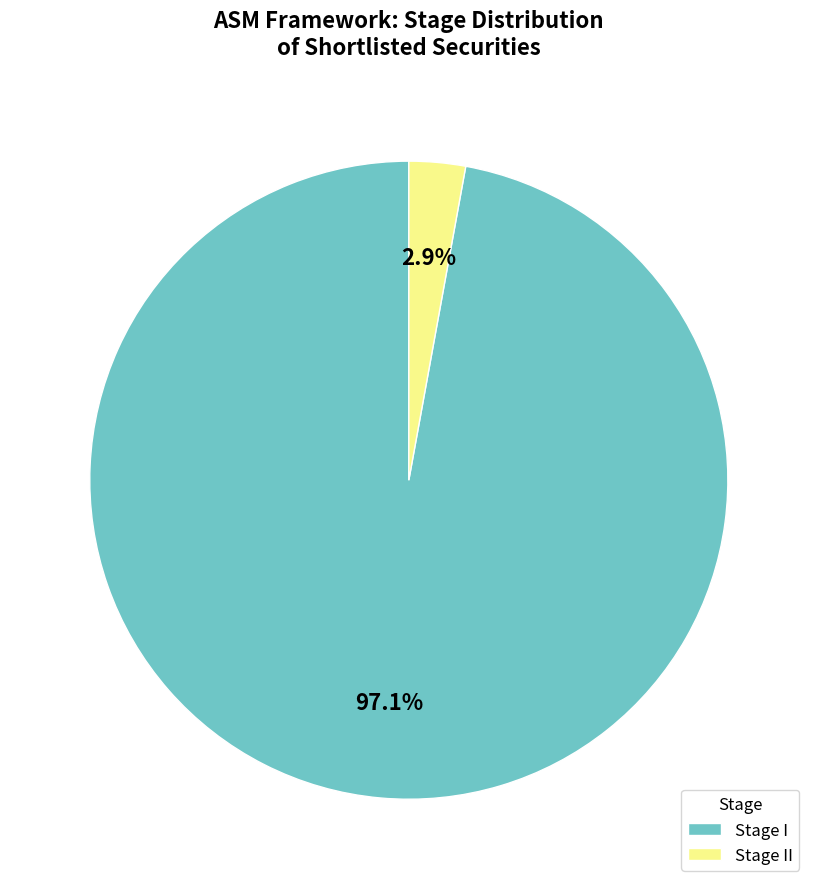

Combined, what portion of the pie is Stage II and Stage I?

100.0%